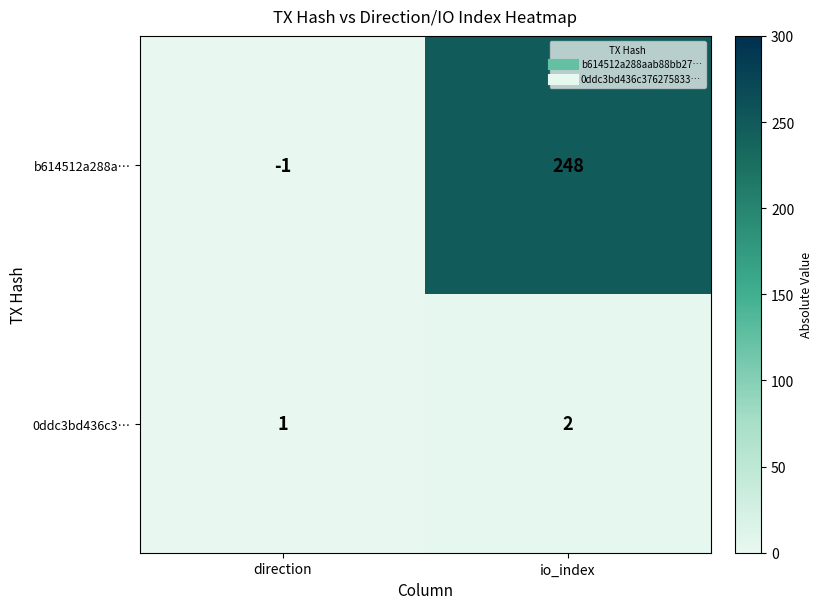

Which series has the largest total across all categories?

b614512a288a…